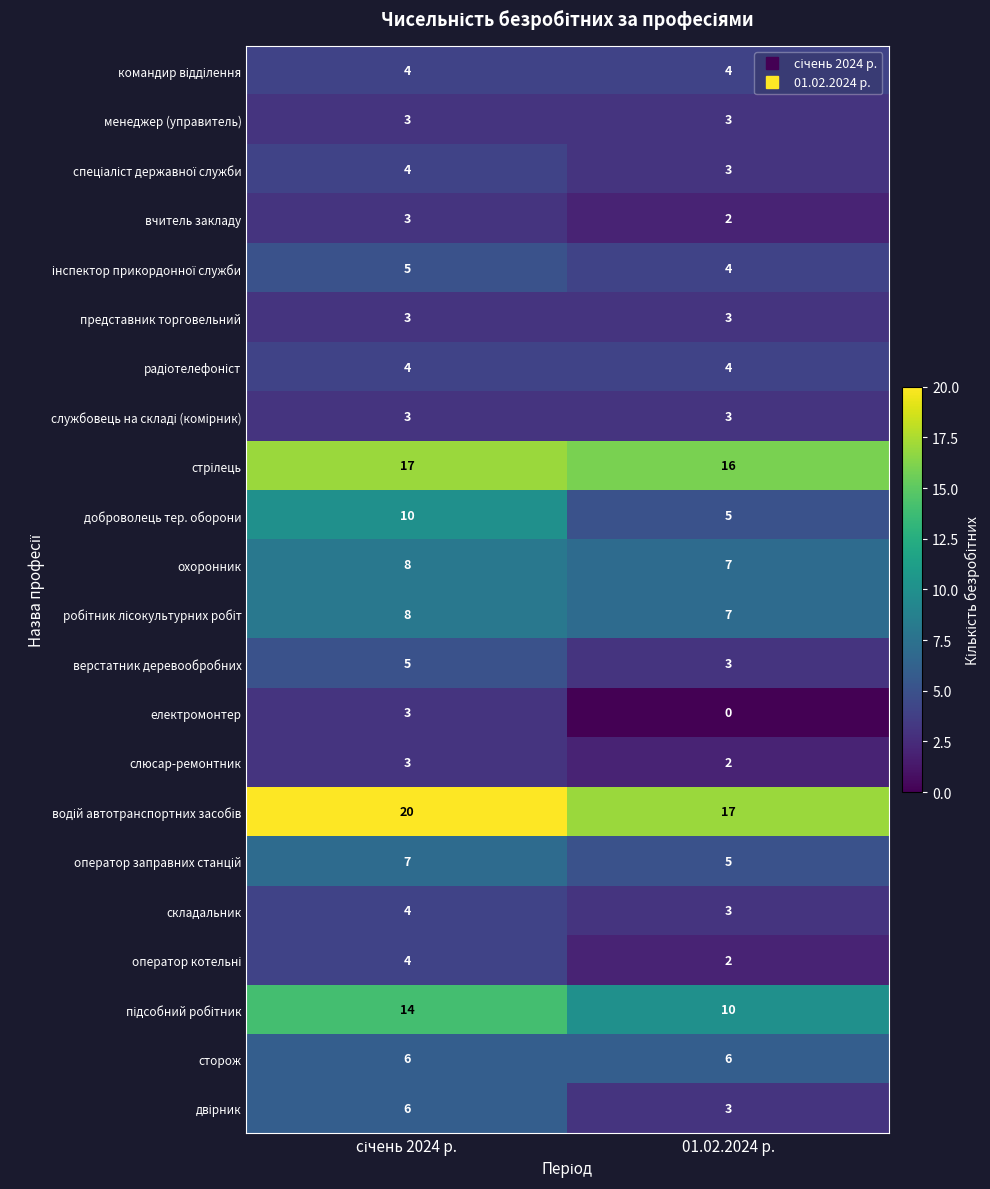

At which label is охоронник closest to 7?

01.02.2024 р.